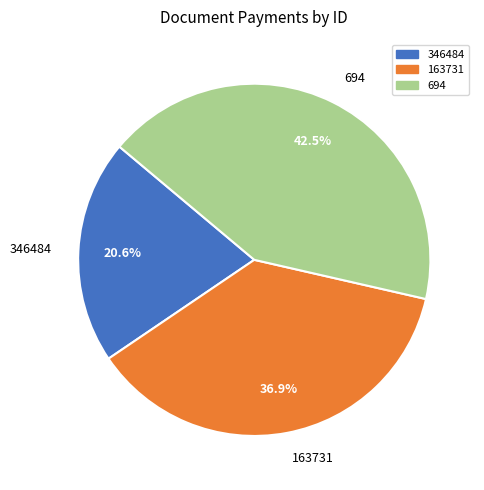

Rank the categories by value from highest to lowest.

694, 163731, 346484